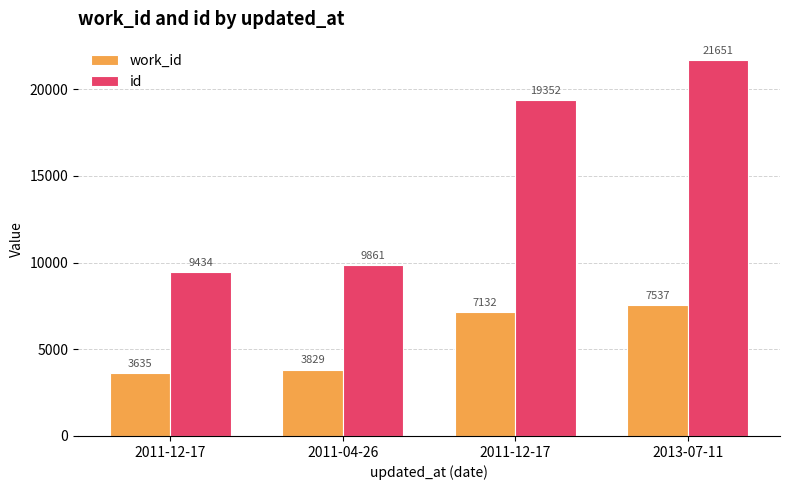

Between 2011-12-17 and 2011-12-17, which series saw the biggest shift?

id